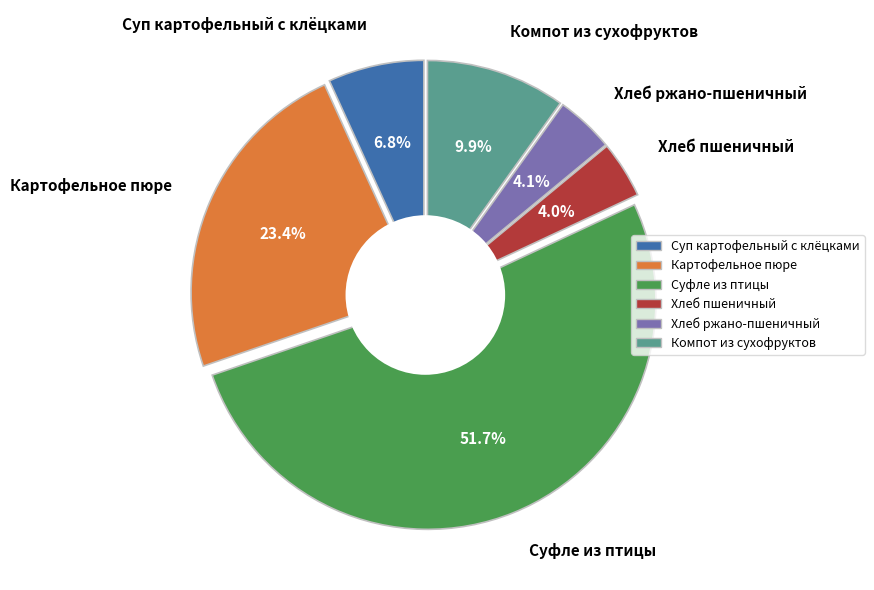

How much of the chart is everything except Суфле из птицы?

48.3%